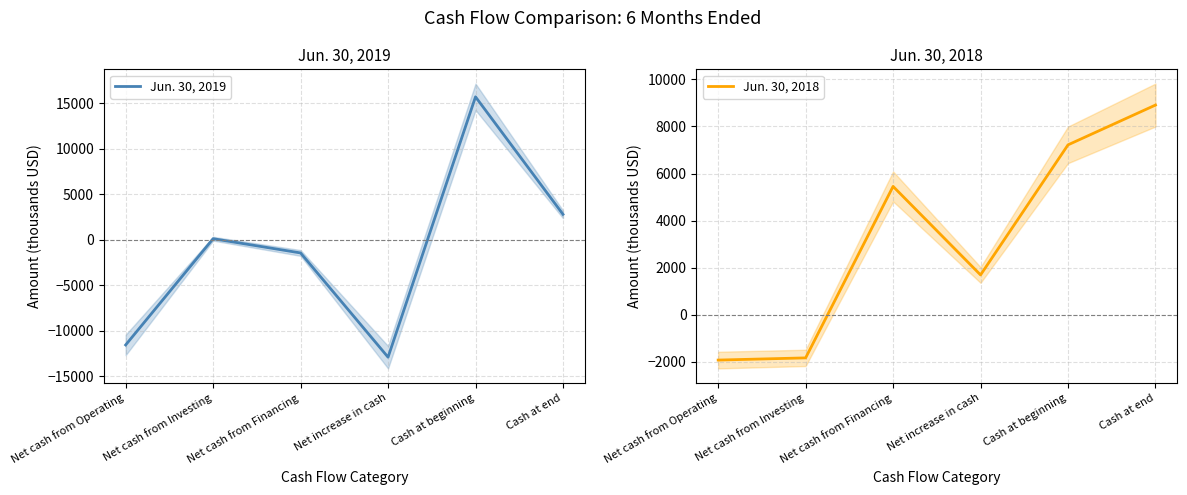

What is the spread (max minus min) of values at Net increase in cash?

14584